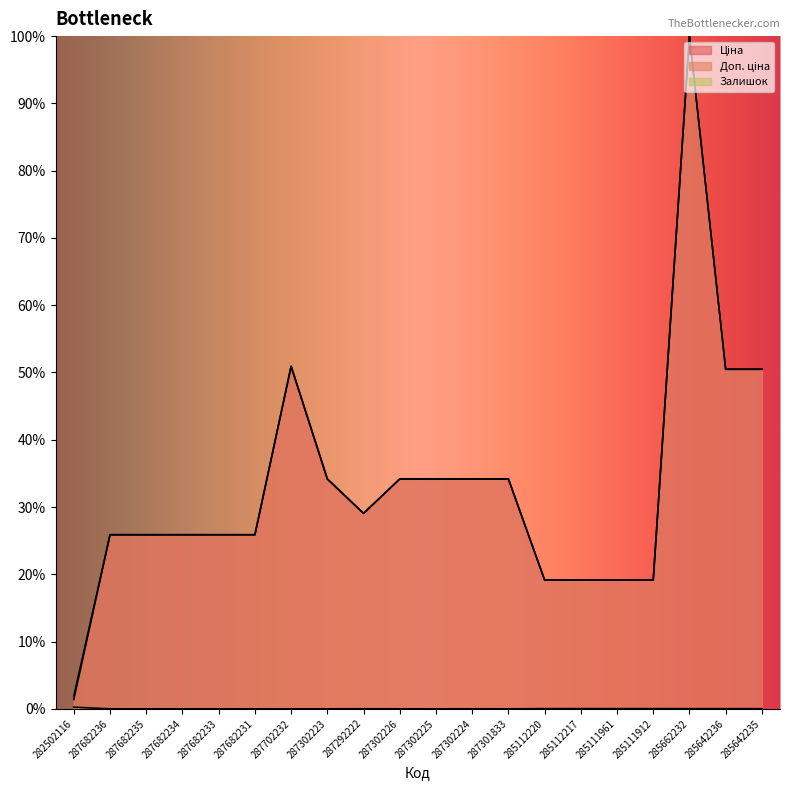

Is the value of Залишок at 287682234 greater than the value of Ціна at 285111961?

No